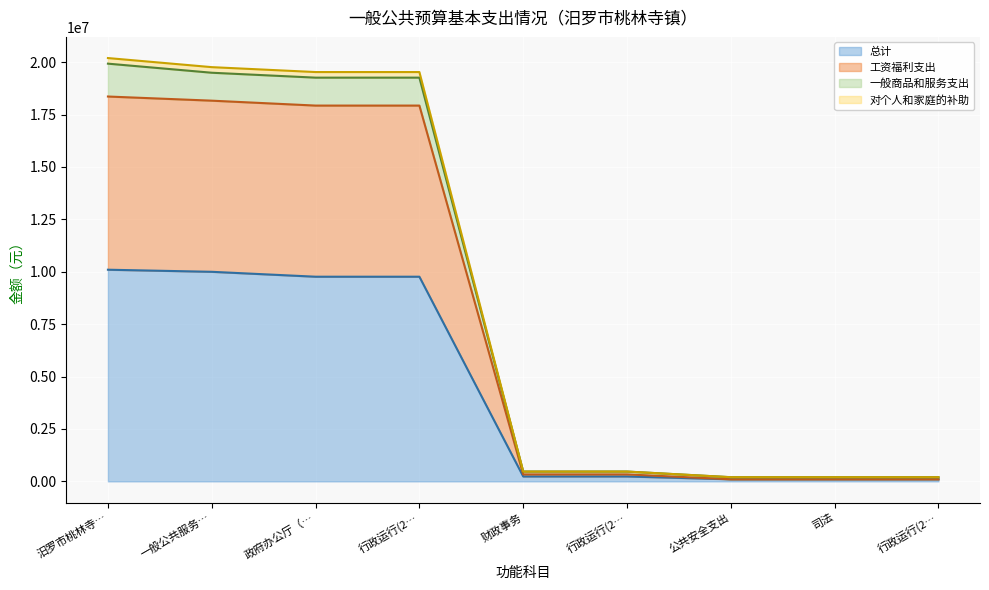

What are all the series names shown in the legend?

总计, 工资福利支出, 一般商品和服务支出, 对个人和家庭的补助